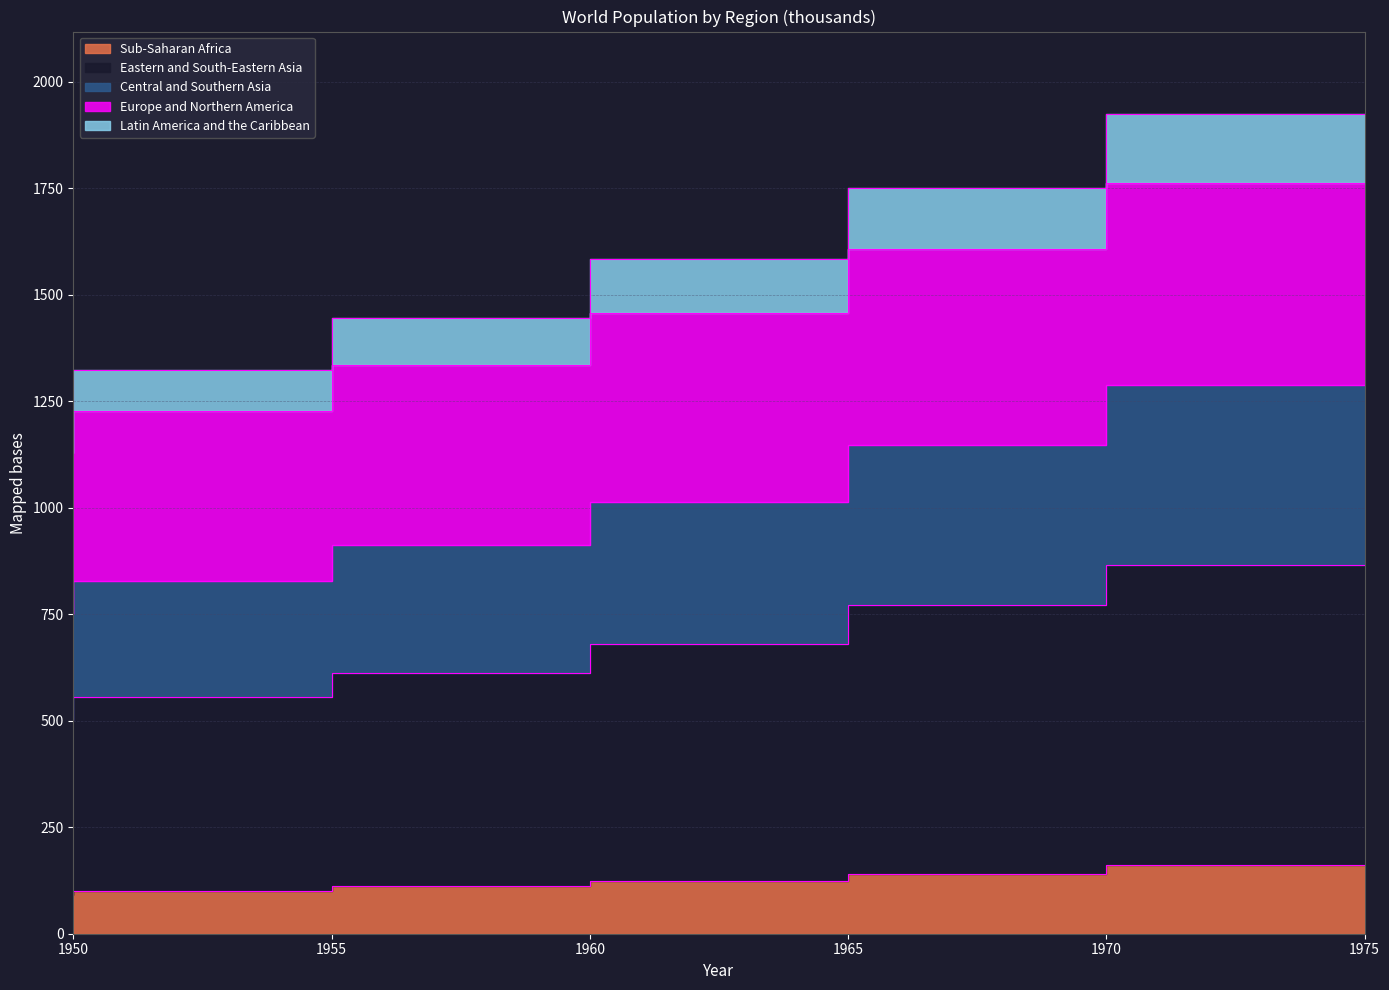

Read the Latin America and the Caribbean value at 1955.

1227.3